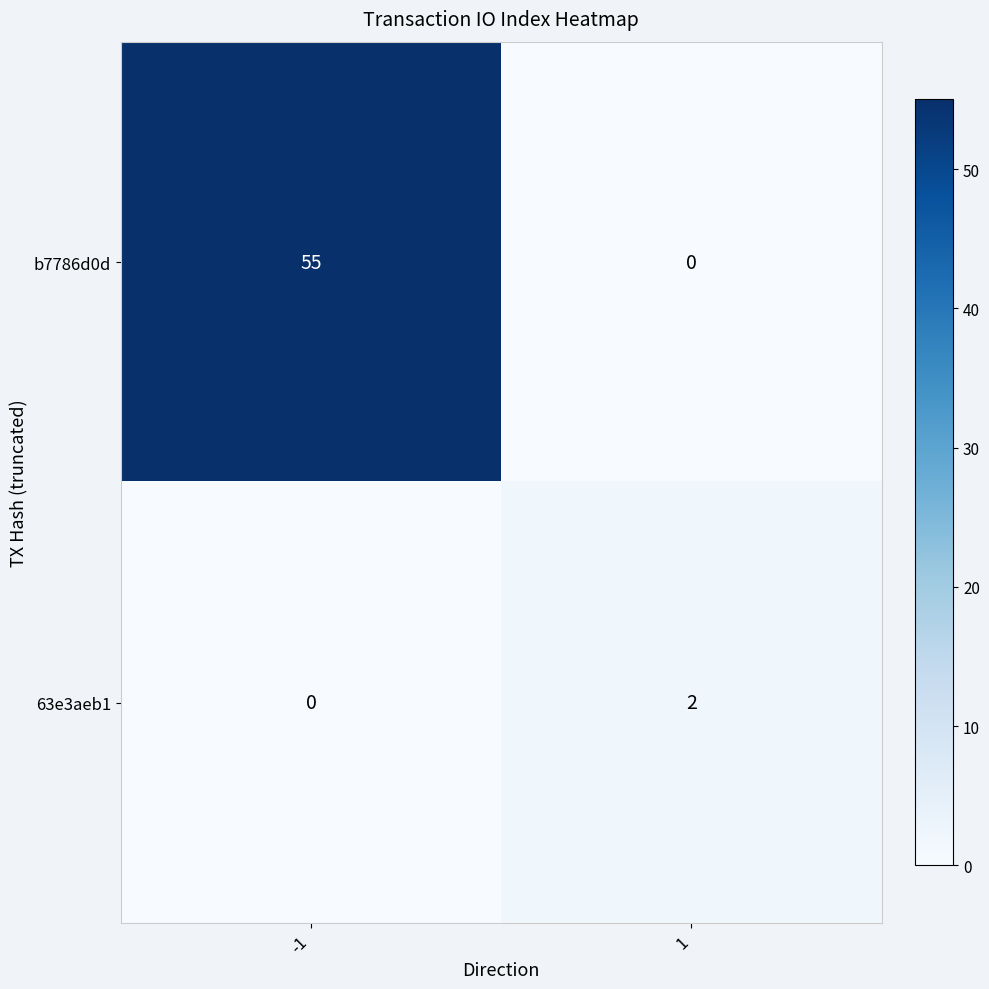

What is the greatest value displayed?

55